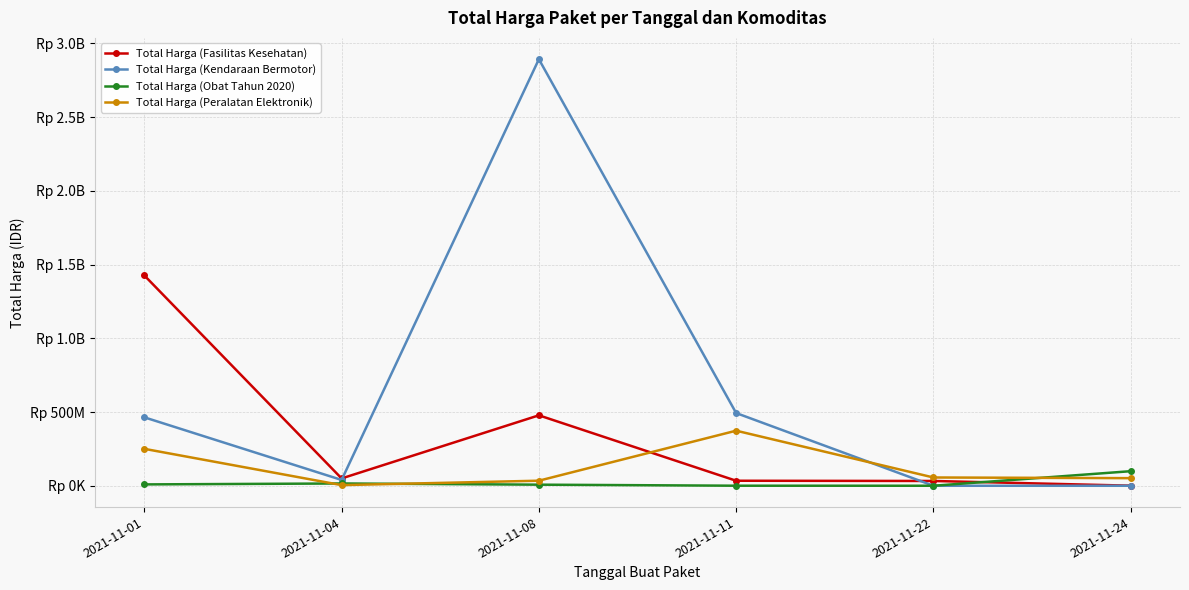

Is this an area chart (filled region under the line)?

No